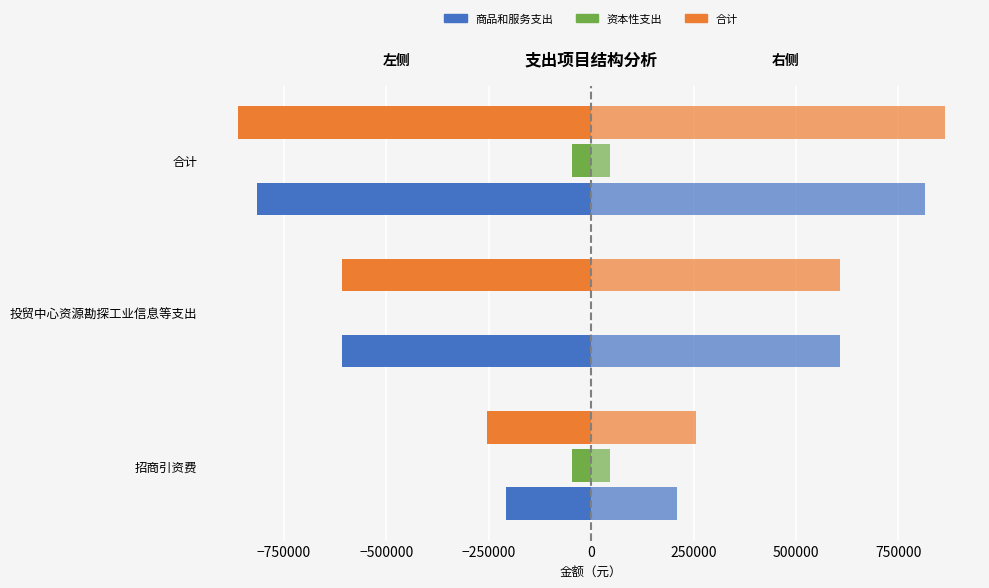

What is the average value of the 合计 series?

-575383.1